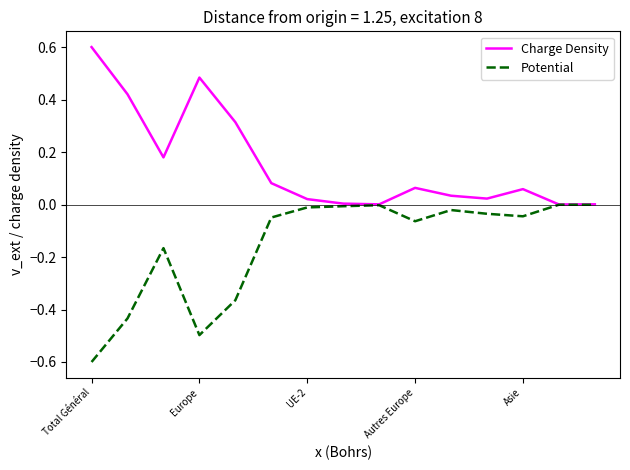

How many categories are shown in the chart?

15